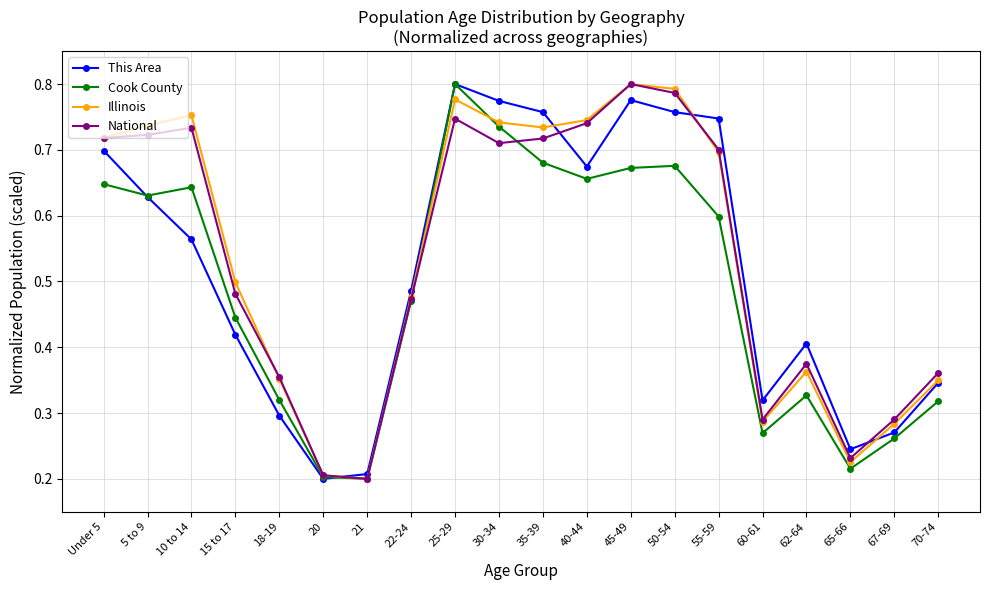

At how many categories does at least one series exceed 0?

20